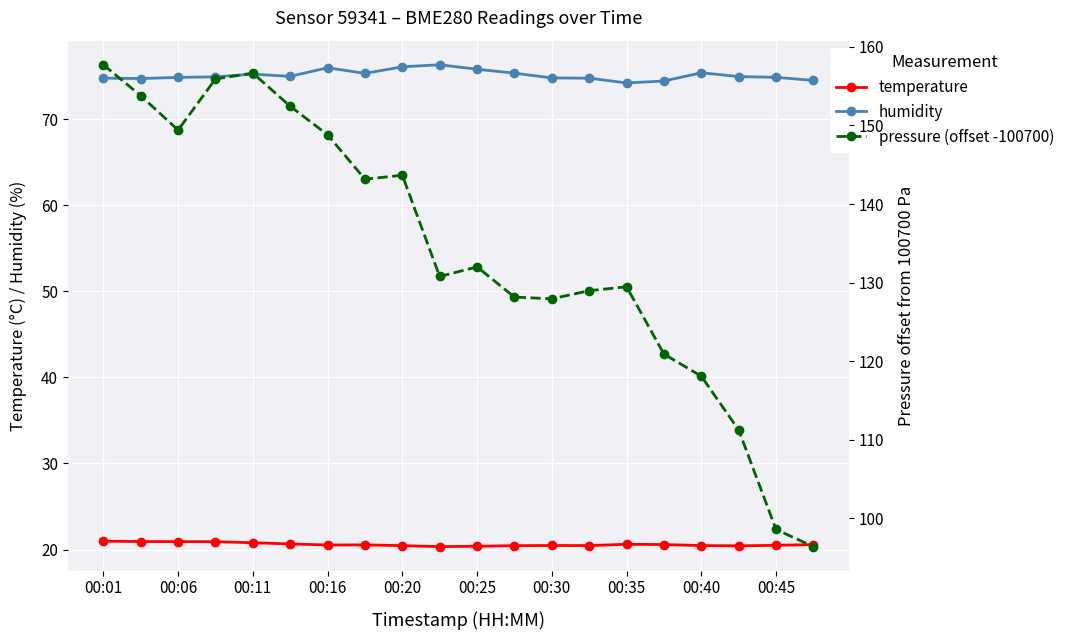

What is the minimum value for temperature?

20.3